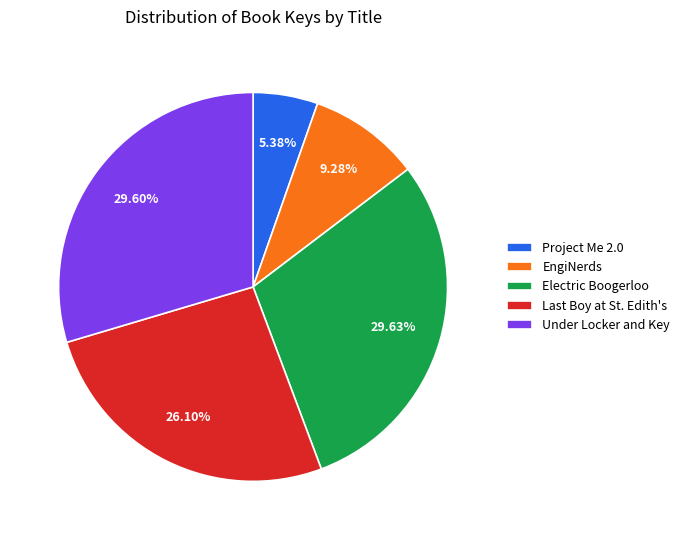

What percentage is the EngiNerds slice, to the nearest percent?

9%